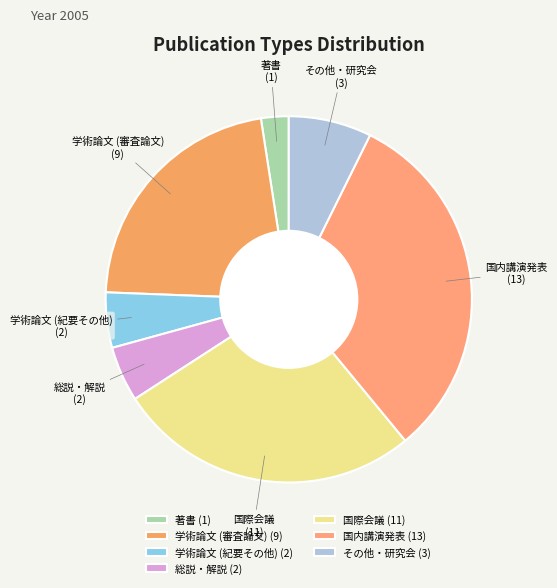

Which has a higher value, 著書 or 総説・解説?

総説・解説